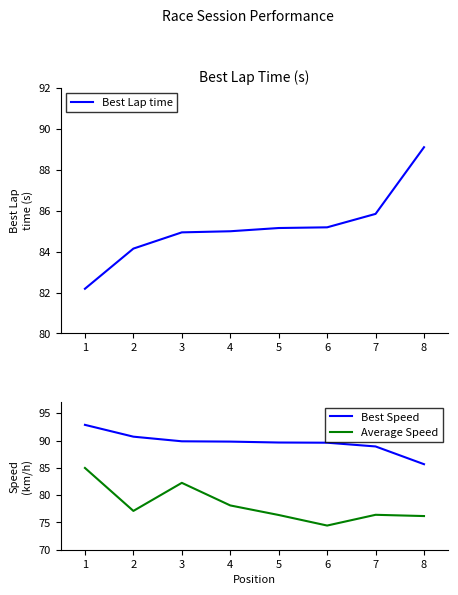

True or false: Average Speed has more than 0 interior local peaks.

True